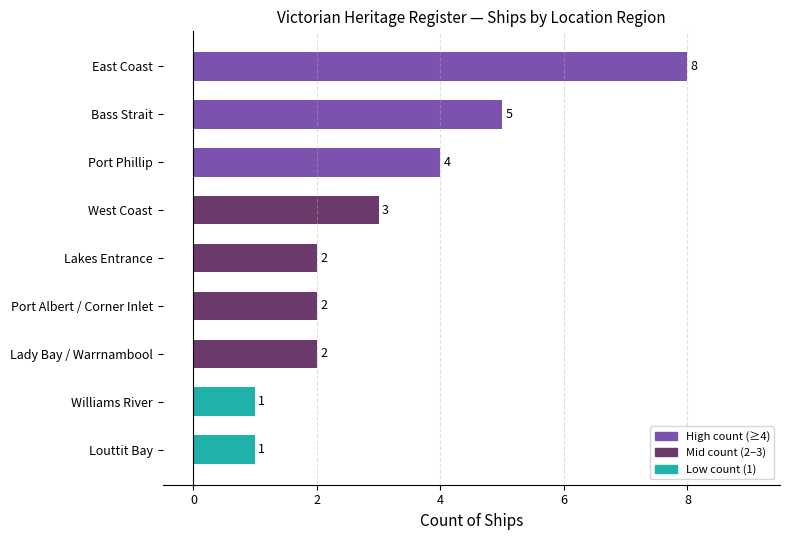

What is the average value?

3